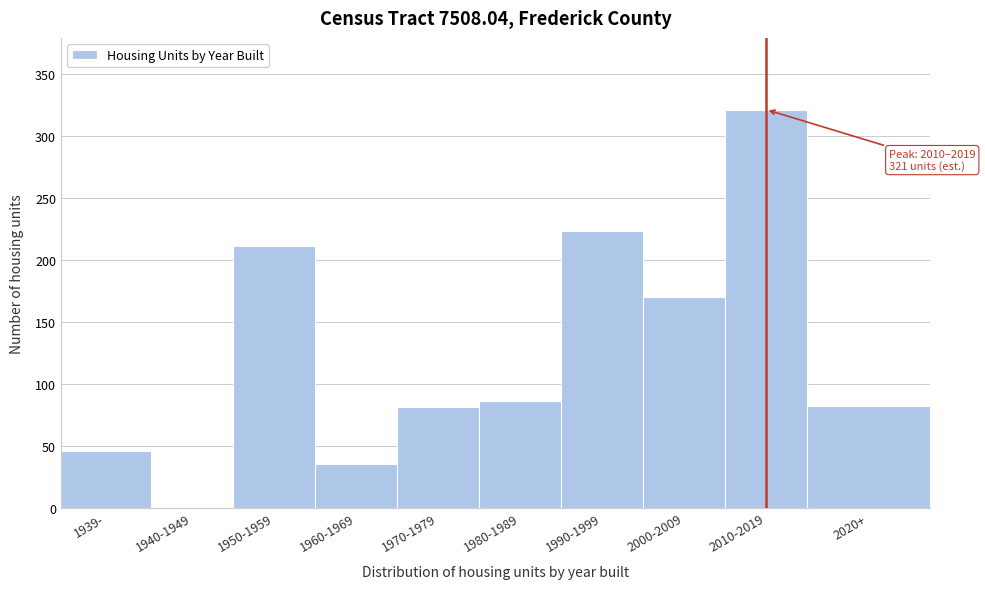

What is the approximate value at 1939-?

46